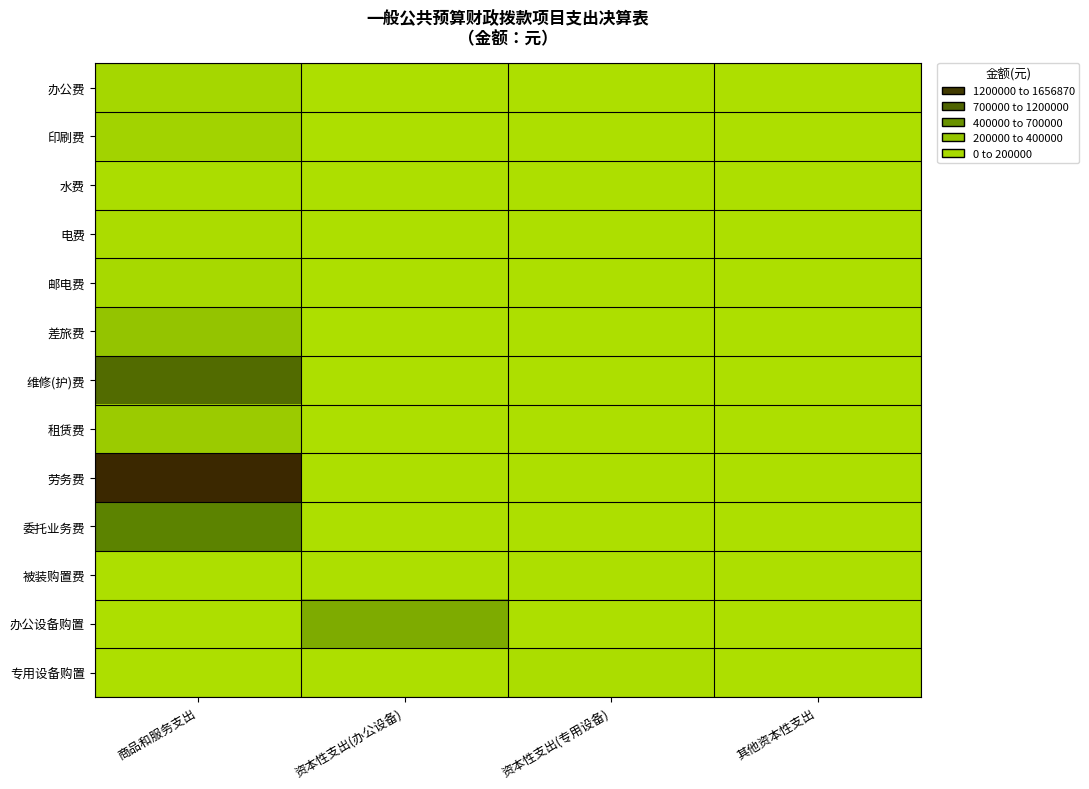

Between 商品和服务支出 and 资本性支出(办公设备), which is larger?

商品和服务支出